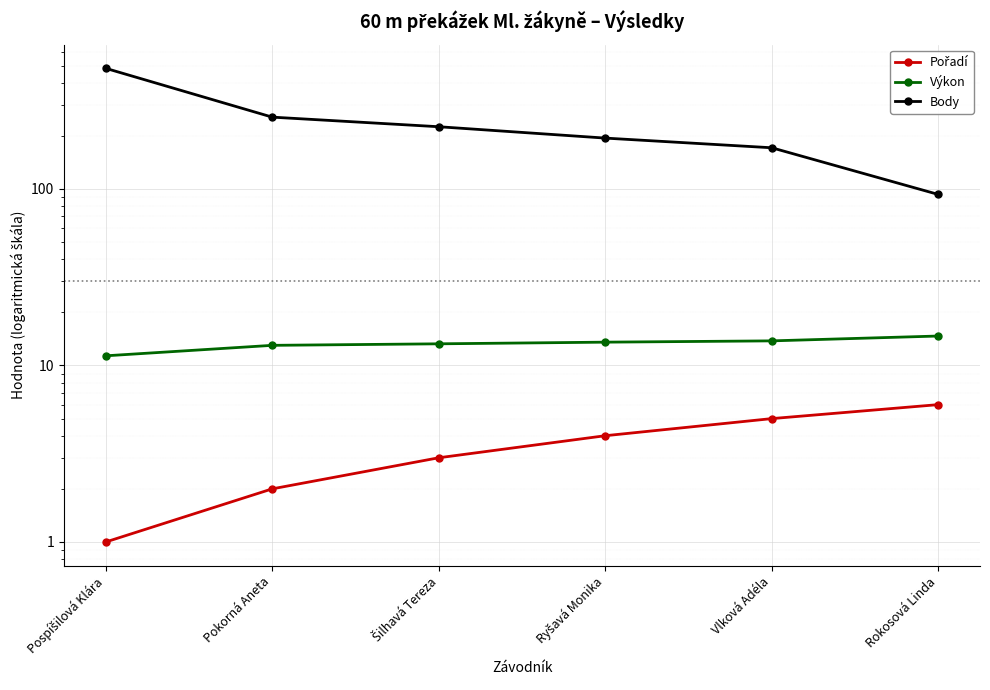

True or false: Body and Výkon intersect in this chart.

False